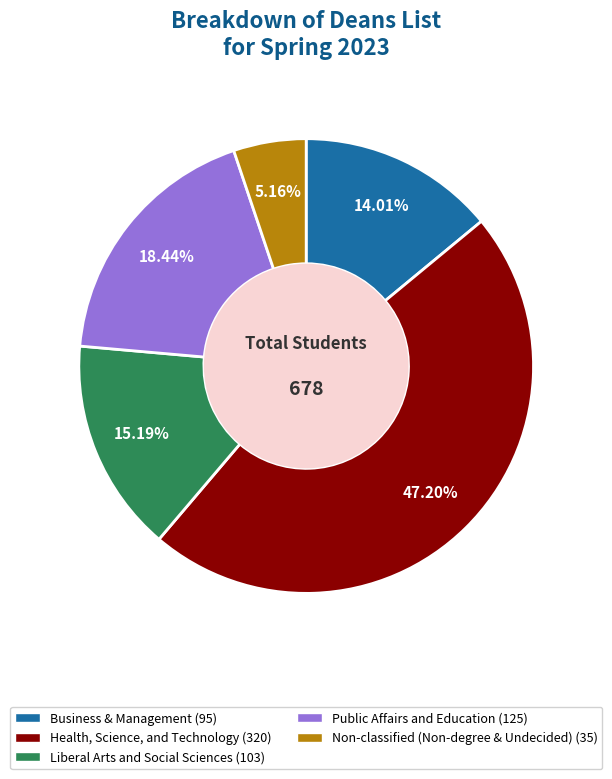

Is there any slice that represents more than half of the pie?

No